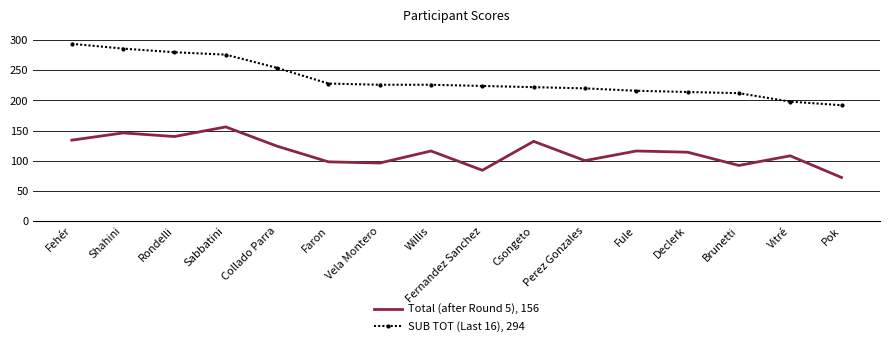

What are all the series names shown in the legend?

Total (after Round 5), 156, SUB TOT (Last 16), 294